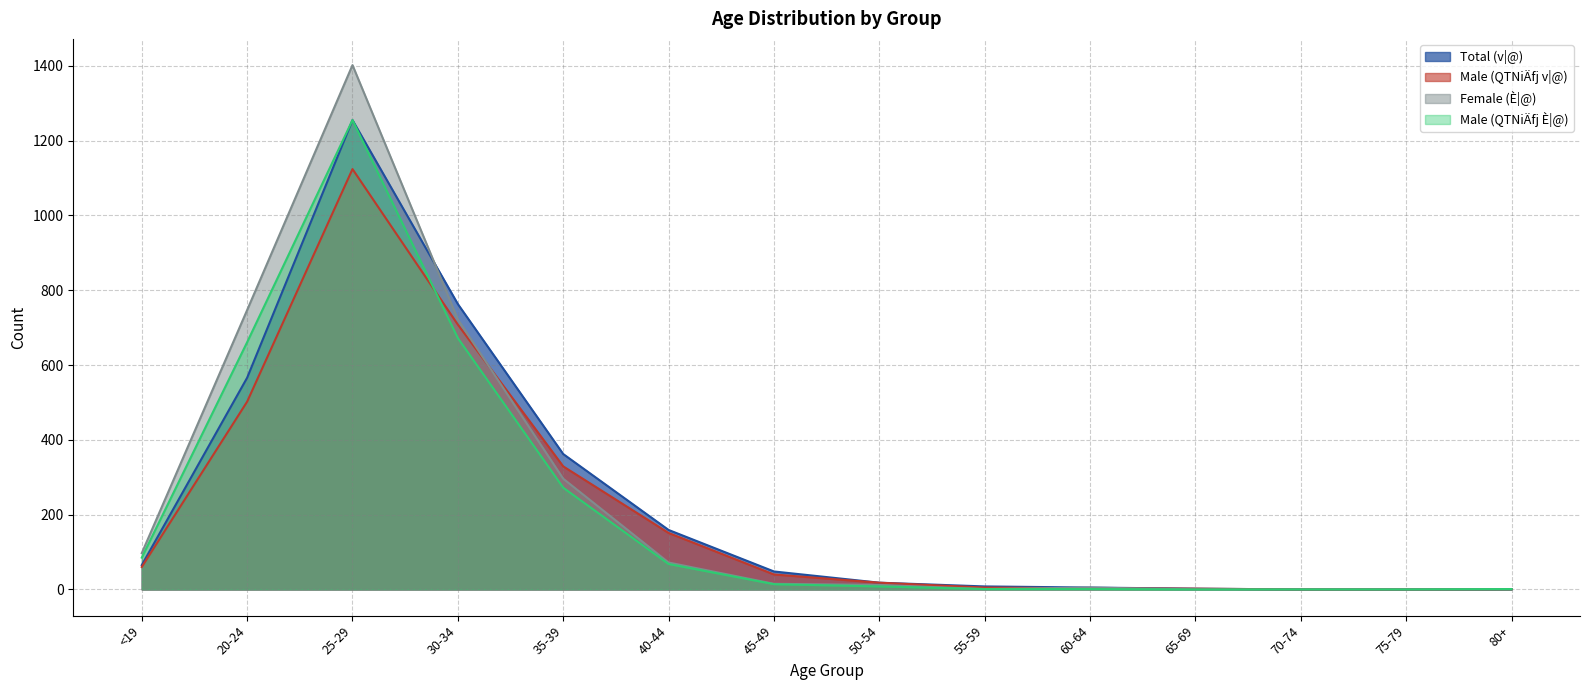

True or false: Total (v|@) has a value of 65 at <19.

True